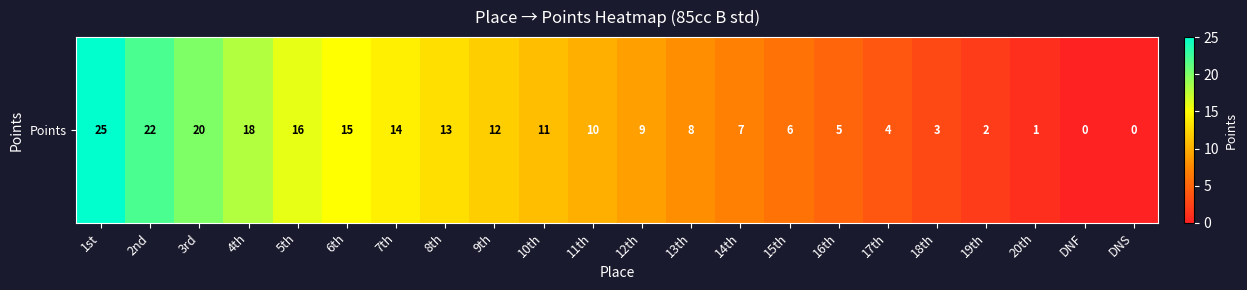

Rank the categories by value from lowest to highest.

DNF, DNS, 20th, 19th, 18th, 17th, 16th, 15th, 14th, 13th, 12th, 11th, 10th, 9th, 8th, 7th, 6th, 5th, 4th, 3rd, 2nd, 1st